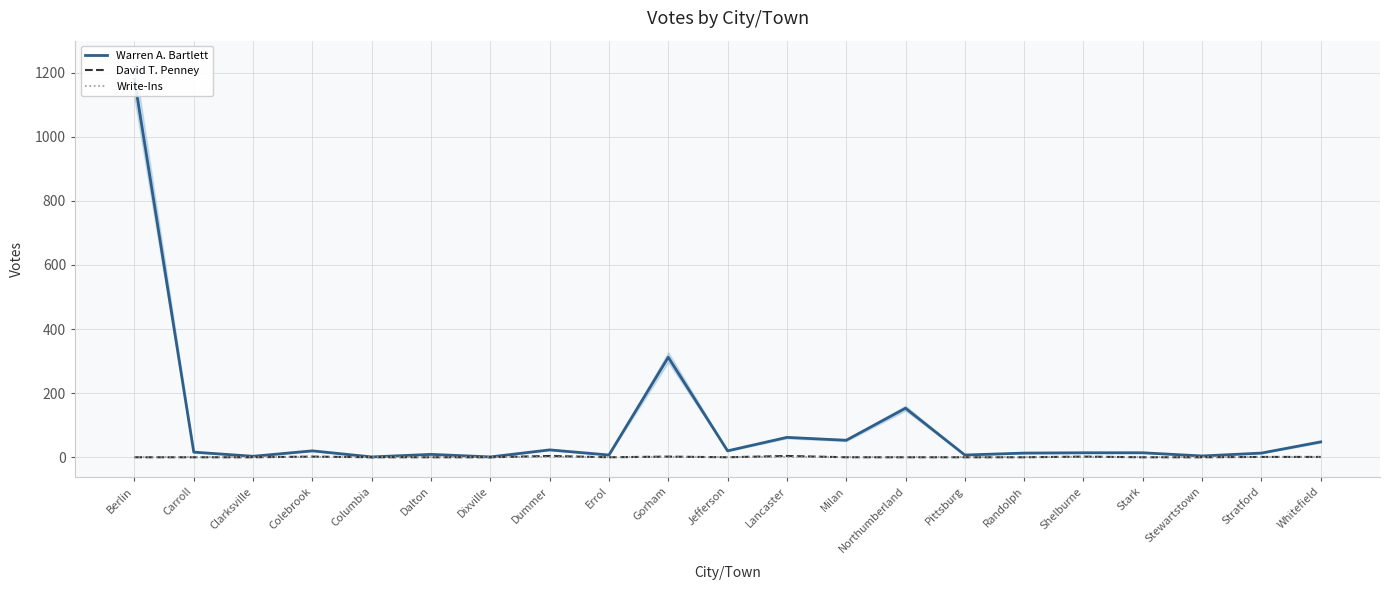

What is the label of the 5th point from the right?

Shelburne